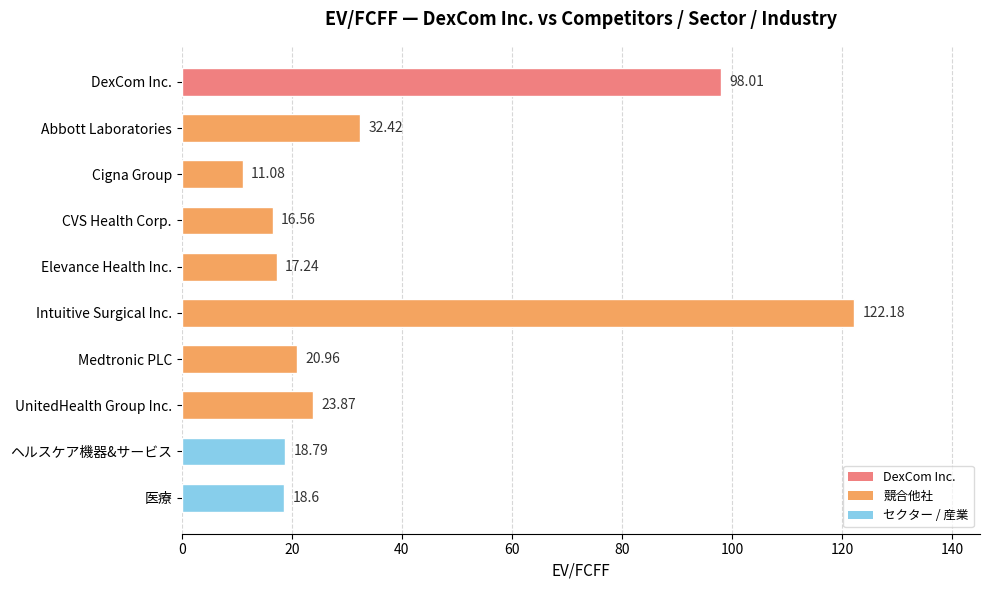

What is the label of the 5th bar from the bottom?

Intuitive Surgical Inc.